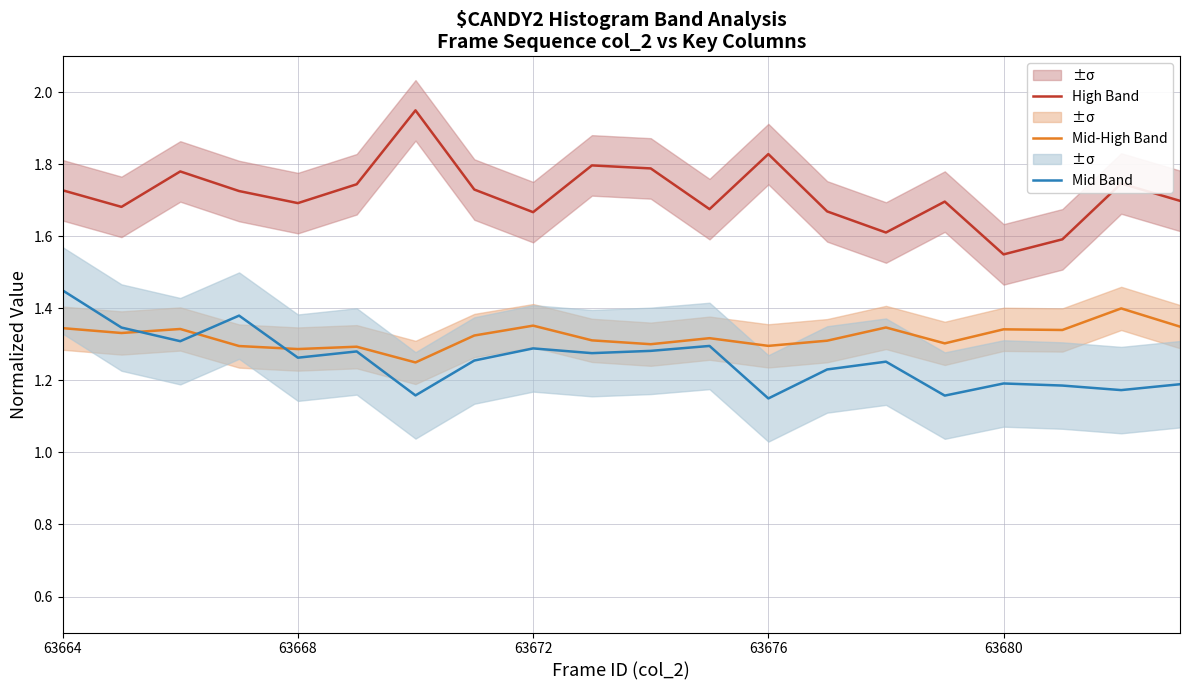

True or false: Mid Band has a value of 1.5 at 63676.

False